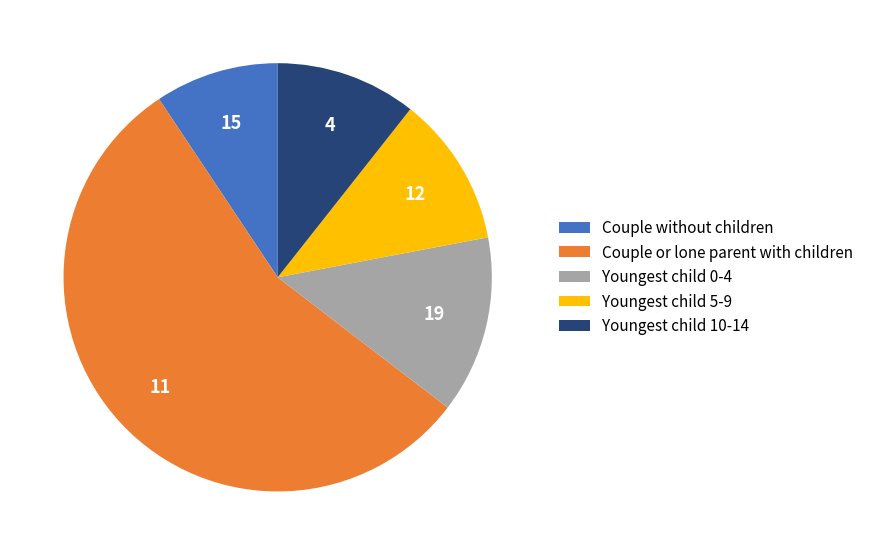

Which category has the biggest portion of the pie?

Couple or lone parent with children